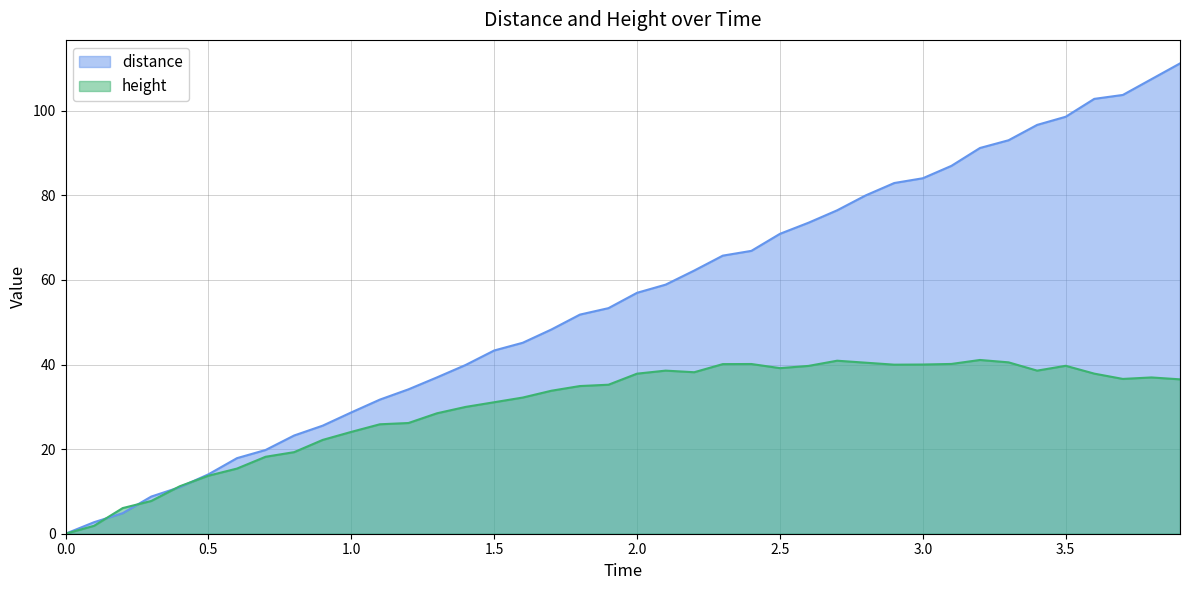

What is the greatest value displayed?

111.2